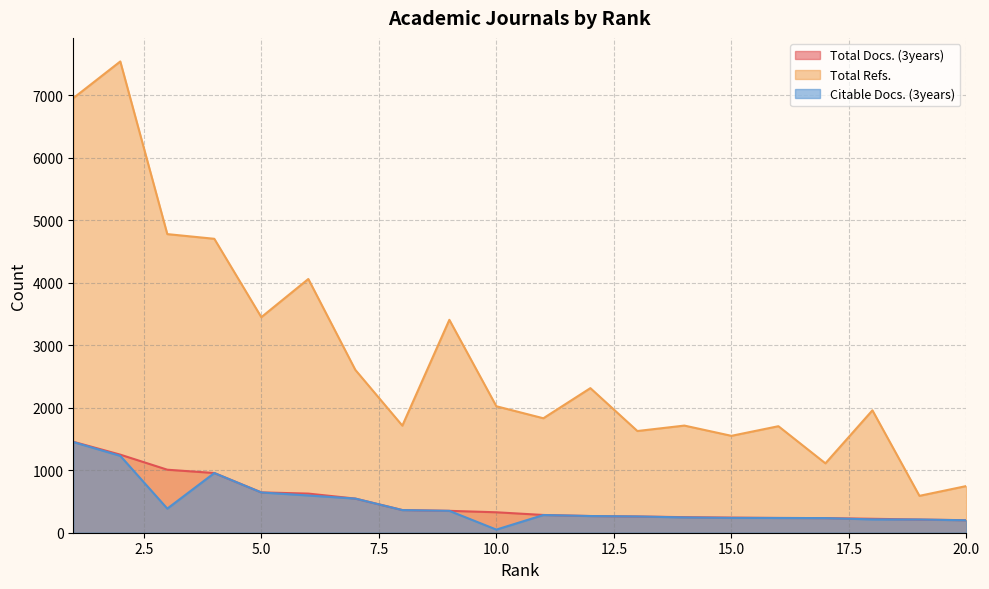

Rank the series at 5 from lowest to highest value.

Citable Docs. (3years), Total Docs. (3years), Total Refs.